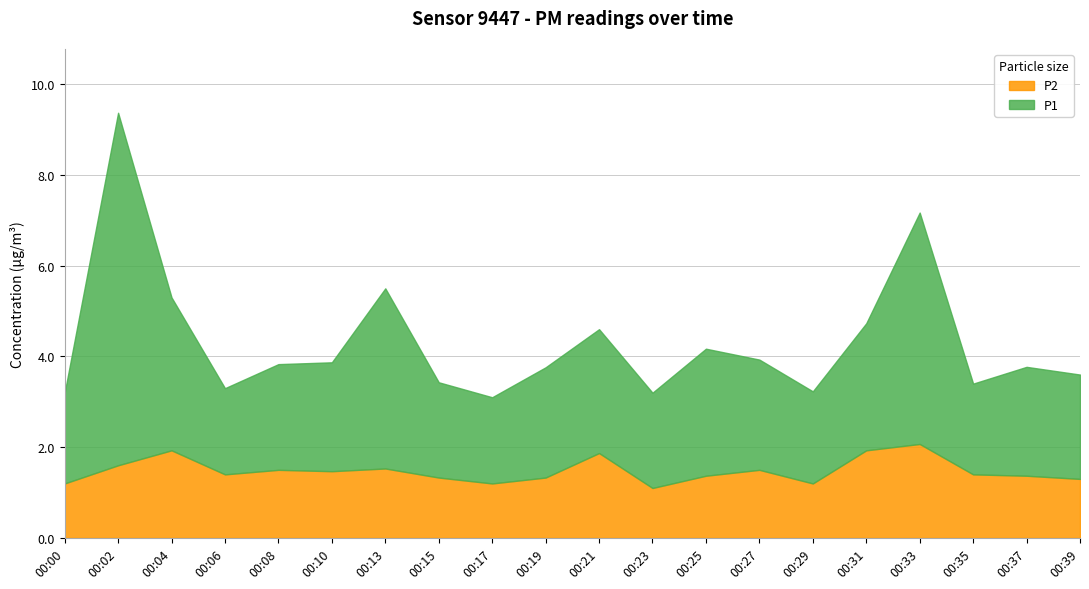

True or false: P1 and P2 cross at least once.

False